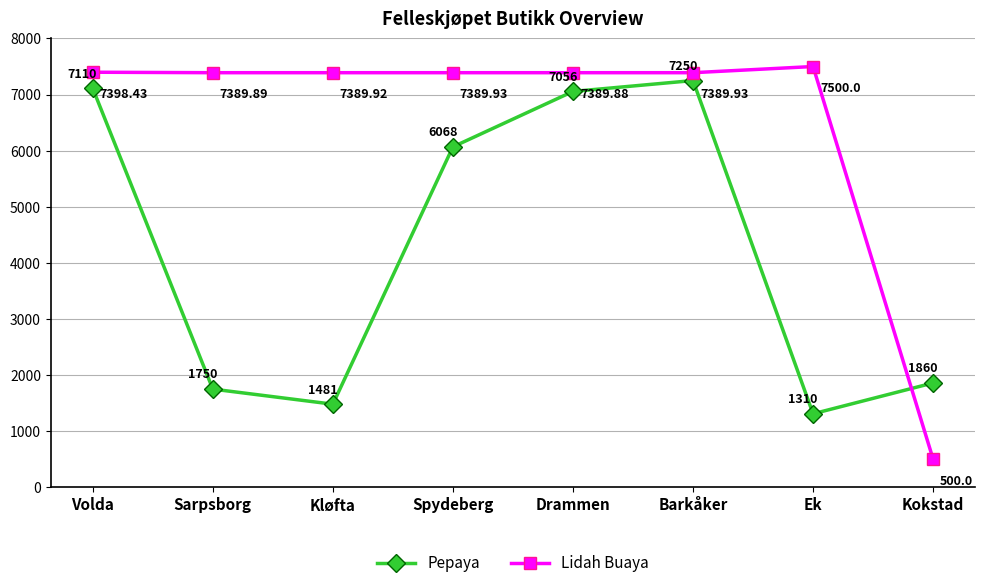

What is the sum of all Lidah Buaya values?

52348.0